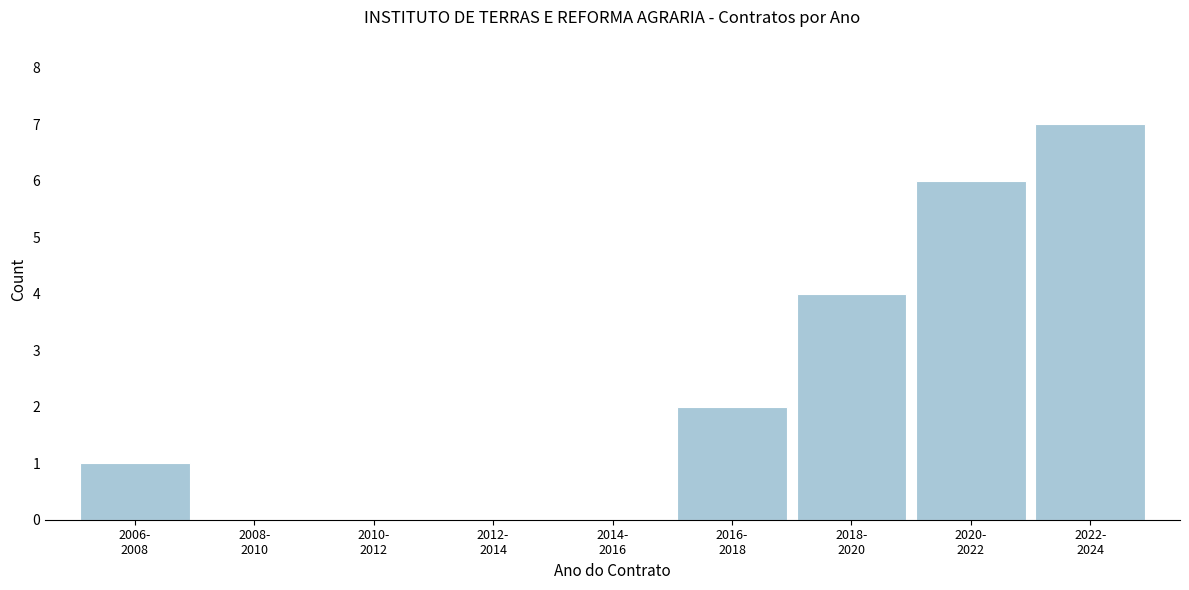

What is the sum of all values?

20